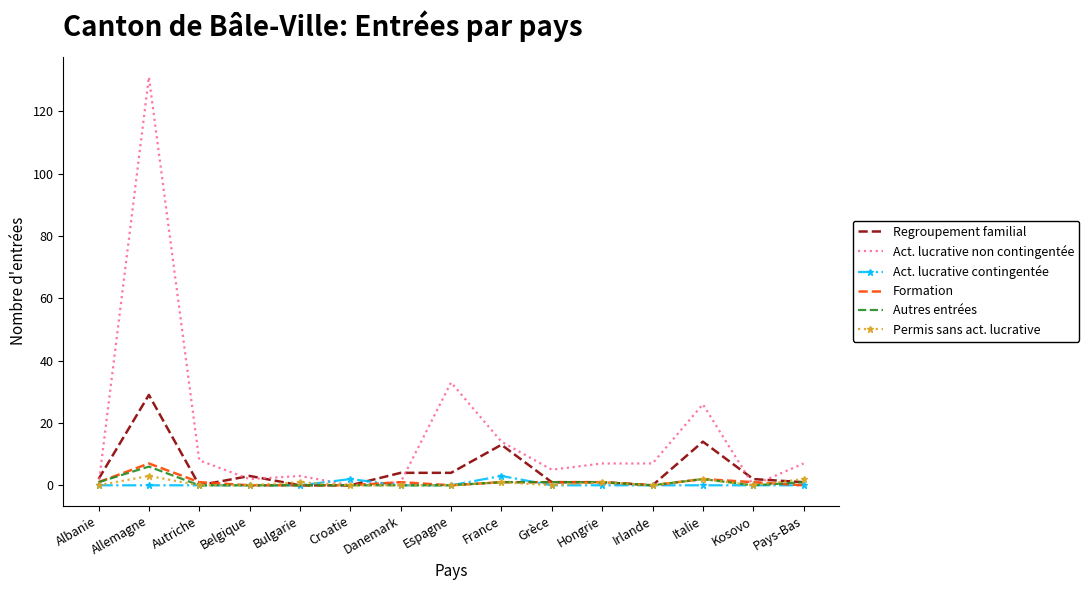

Which series has the widest spread of values?

Act. lucrative non contingentée